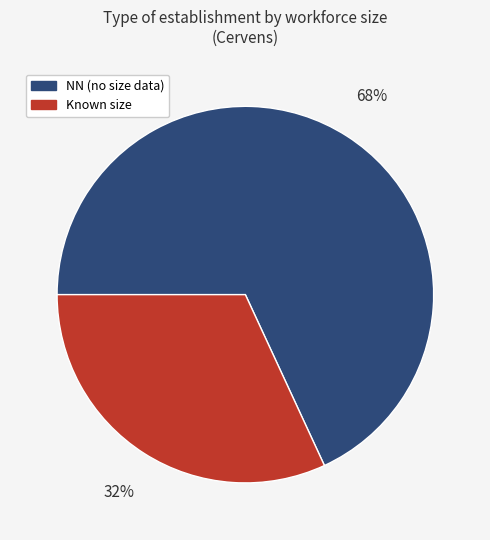

To the nearest percent, what is the average slice percentage?

50%